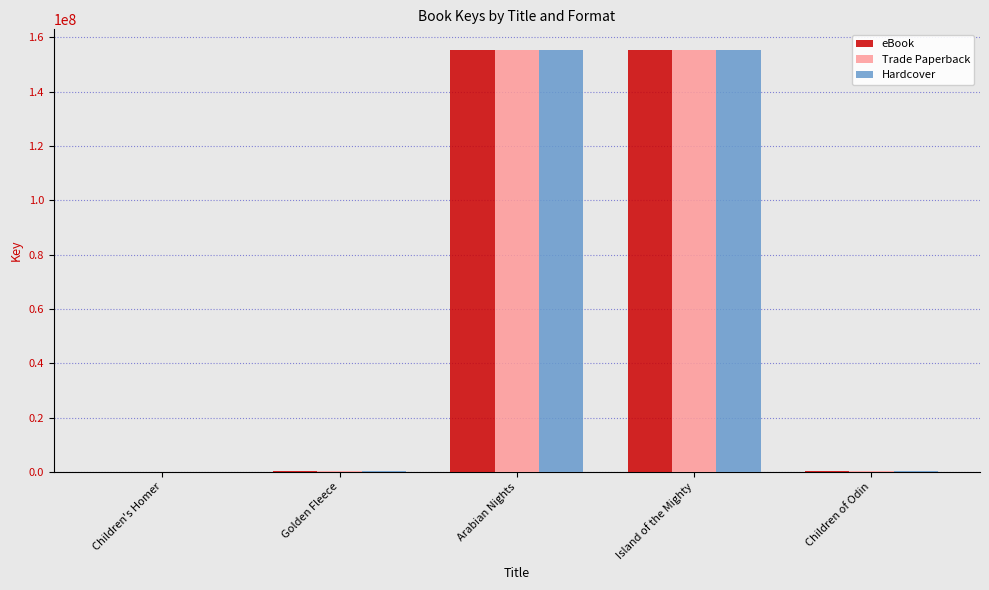

Are the bars horizontal?

No